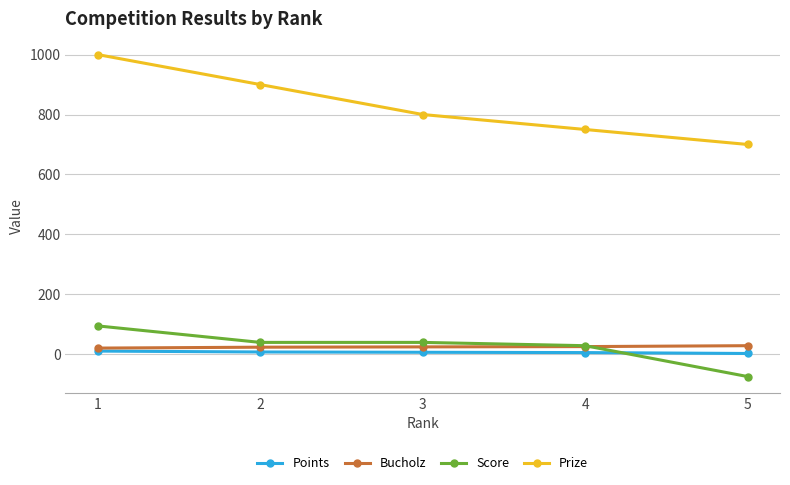

The value of Prize at 1 is 1000. True or false?

True